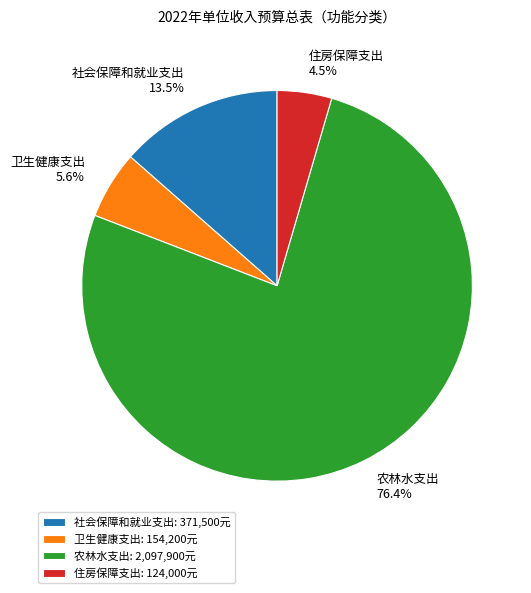

Rank the categories by value from lowest to highest.

住房保障支出, 卫生健康支出, 社会保障和就业支出, 农林水支出